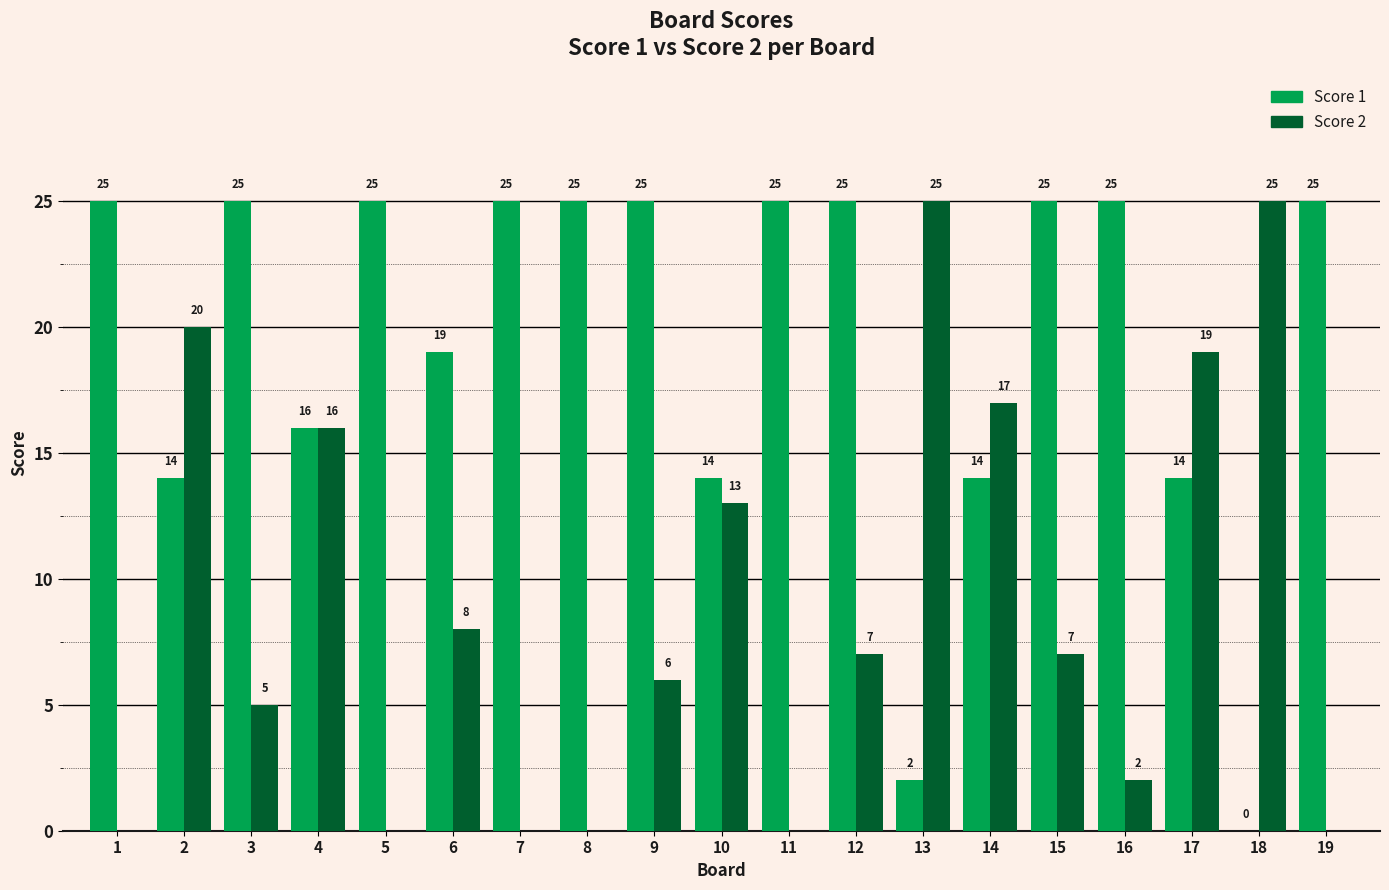

What is the greatest value displayed?

25